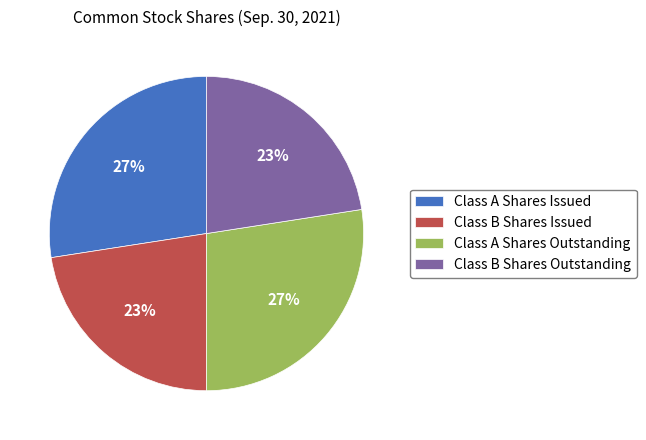

The Class B Shares Issued slice represents 23% of the pie. True or false?

True